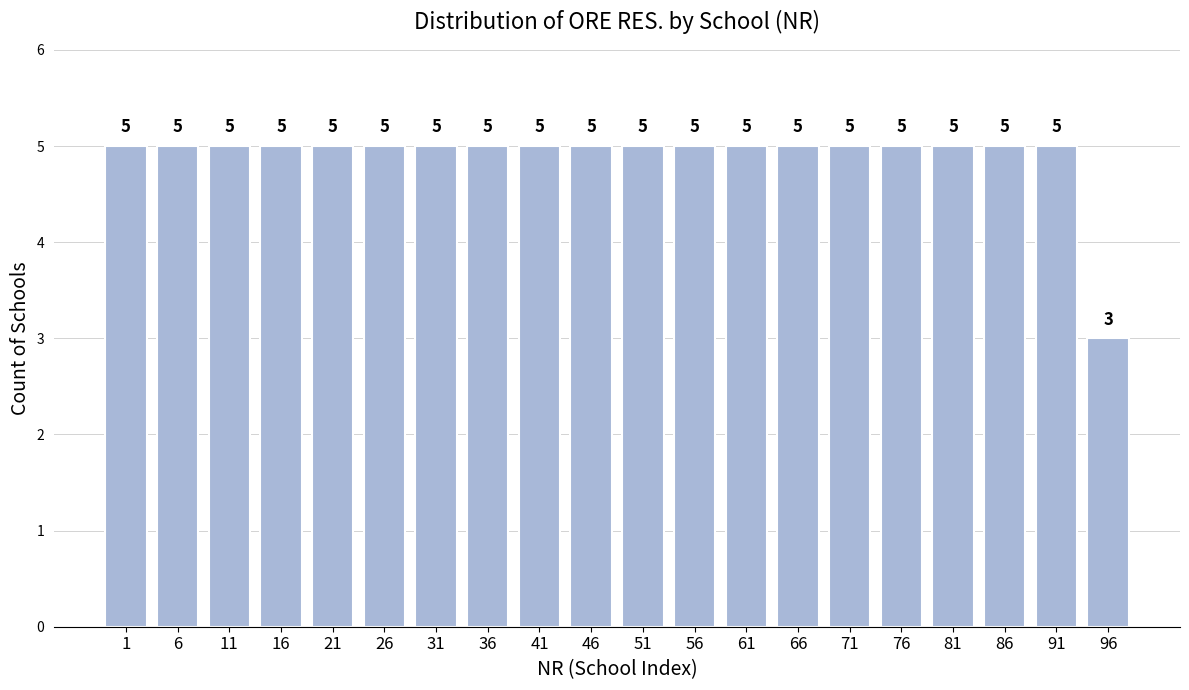

Reading right to left, extract all data points from this chart.

96=3	91=5	86=5	81=5	76=5	71=5	66=5	61=5	56=5	51=5	46=5	41=5	36=5	31=5	26=5	21=5	16=5	11=5	6=5	1=5